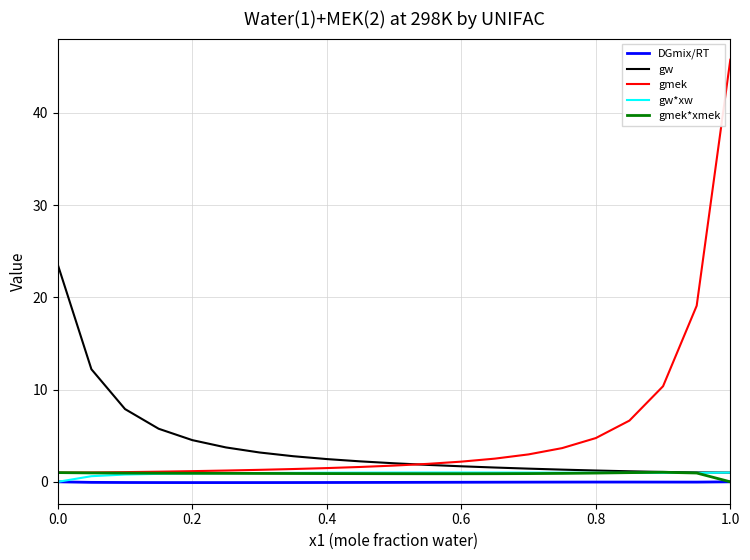

What is the greatest value displayed?

45.8